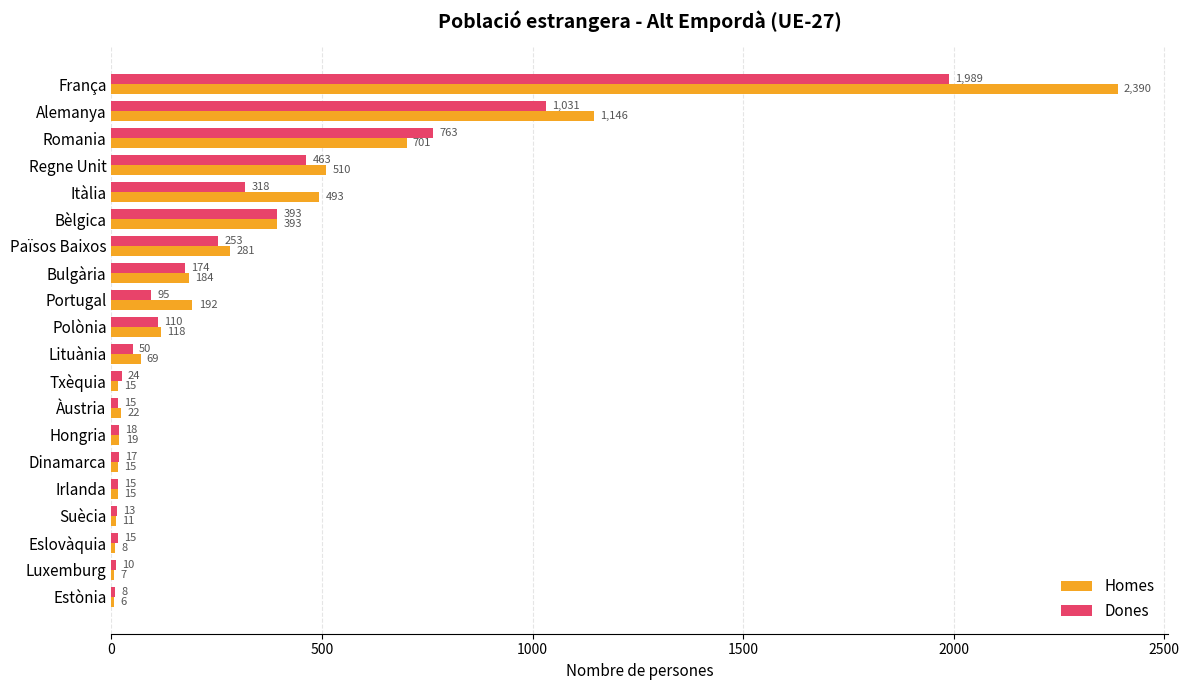

Which category has the highest value in the Dones series?

França